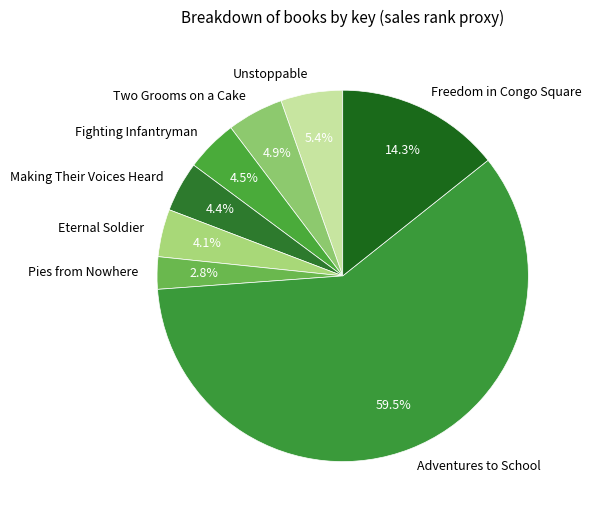

Which slice is the largest?

Adventures to School